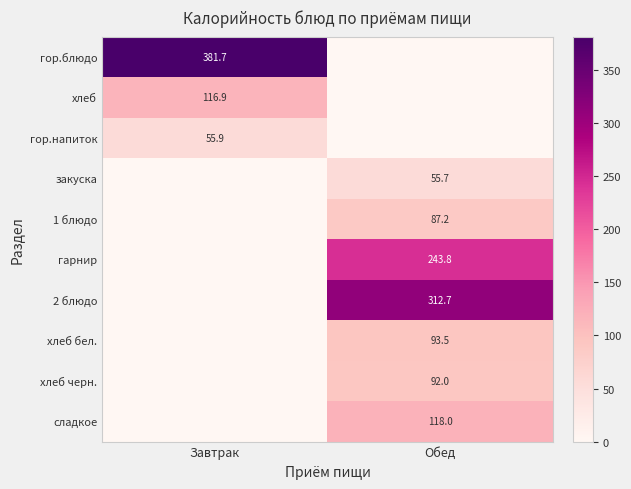

The value of хлеб бел. at Обед is 25.0. True or false?

False